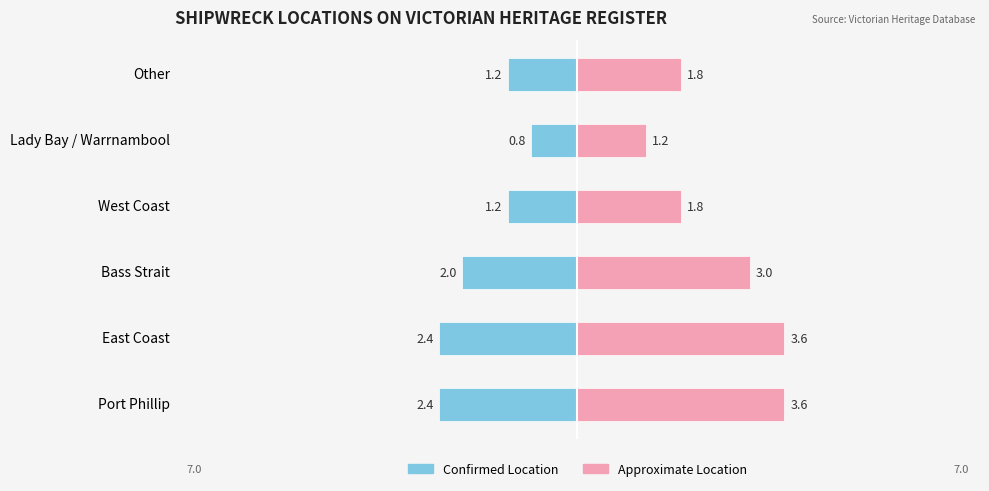

How many groups of bars are there?

6